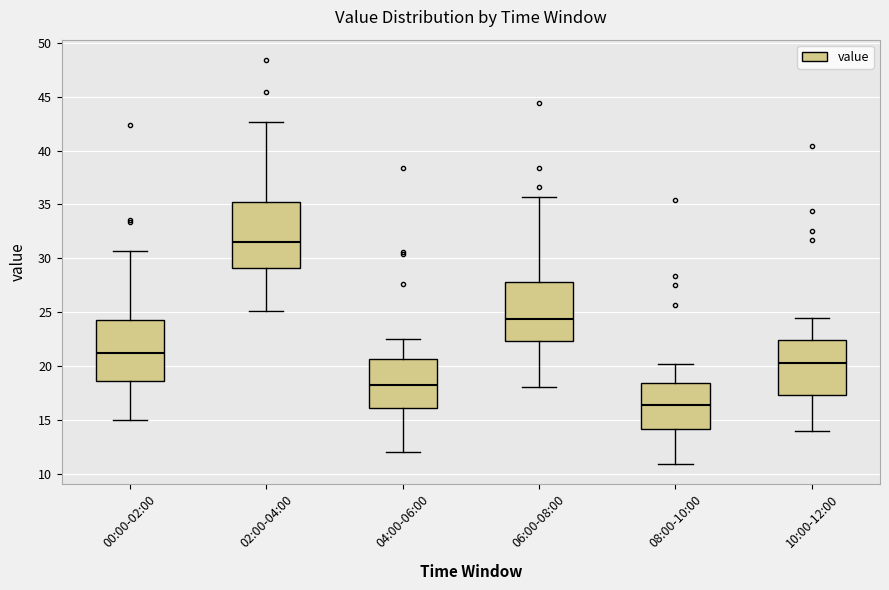

Reading left to right, transcribe this box plot: for each box, give where its median line is, the range the box spans, and where its two whiskers end, as read against the y-axis. The values are not printed on the chart, so give them approximately, as read against the axis.

00:00-02:00: median 21.0, box 18.5 to 24.5, whiskers 15.0 to 30.5
02:00-04:00: median 31.5, box 29.0 to 35.0, whiskers 25.0 to 42.5
04:00-06:00: median 18.5, box 16.0 to 20.5, whiskers 12.0 to 22.5
06:00-08:00: median 24.5, box 22.5 to 28.0, whiskers 18.0 to 35.5
08:00-10:00: median 16.5, box 14.0 to 18.5, whiskers 11.0 to 20.0
10:00-12:00: median 20.5, box 17.5 to 22.5, whiskers 14.0 to 24.5